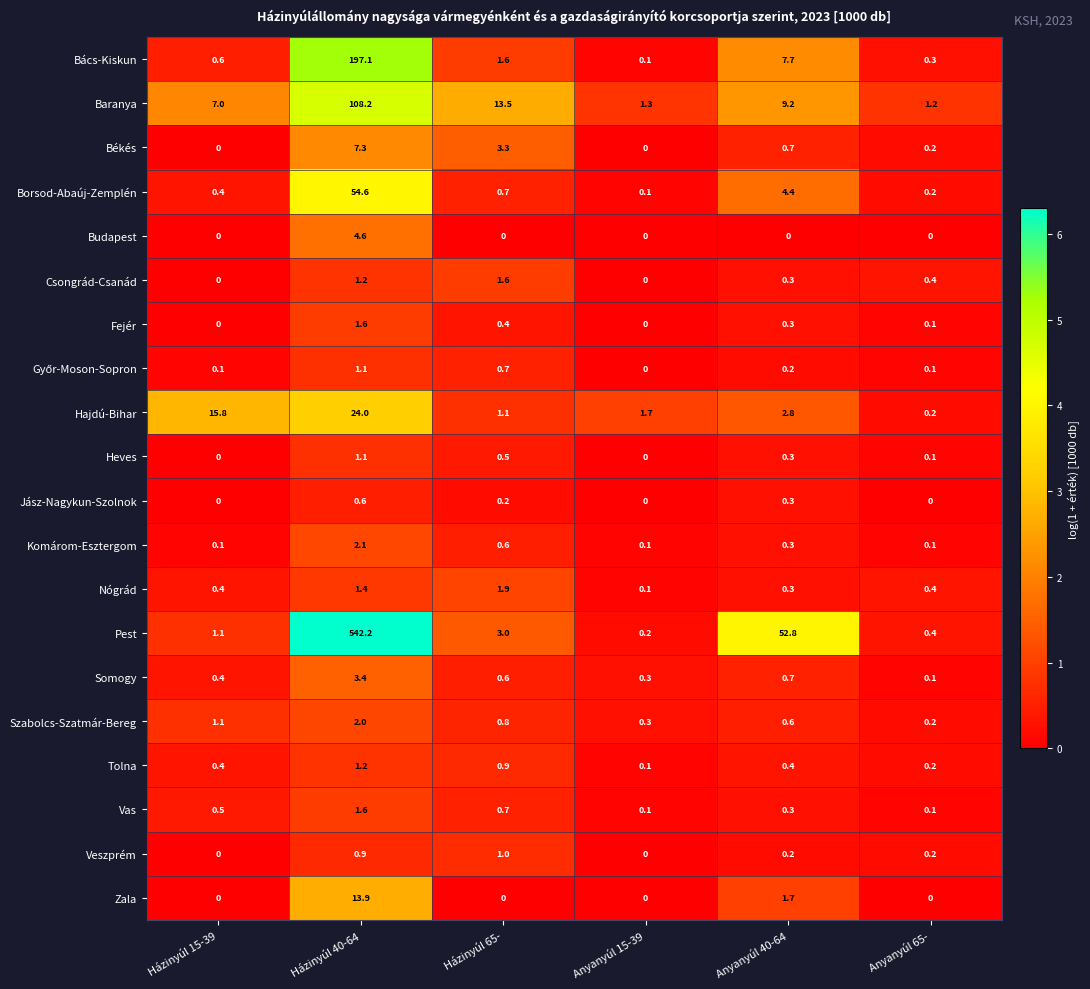

Where is Nógrád nearest to the value 1?

Házinyúl 40-64